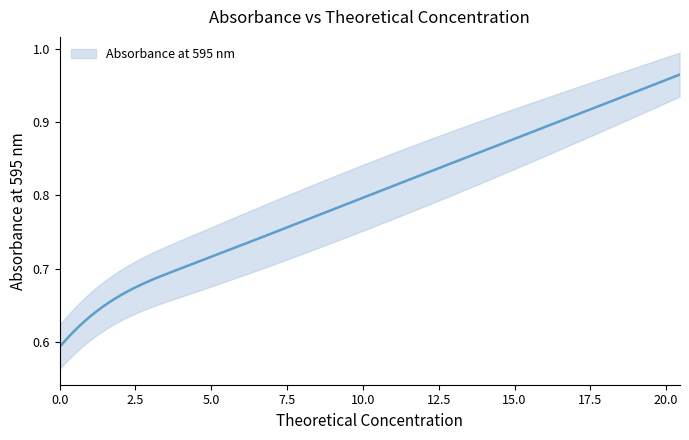

What is the difference between the values at 10.503105590062118 and 3.2360248447204953?

0.1